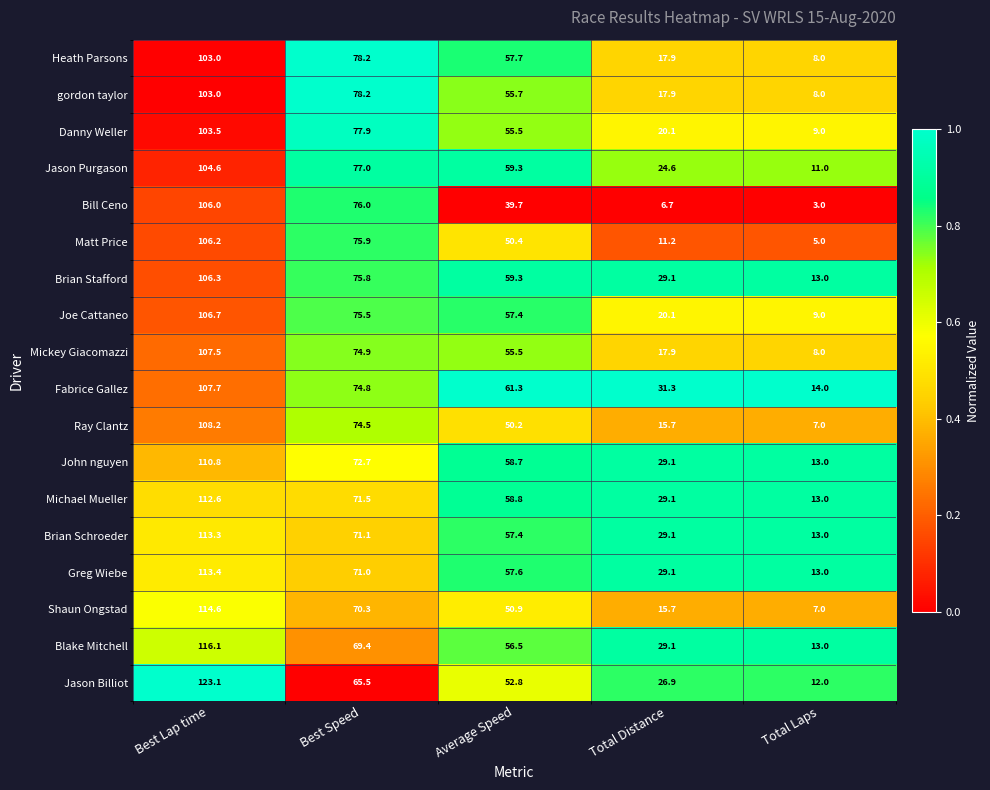

What is the difference between the maximum and minimum values in the Michael Mueller series?

99.6